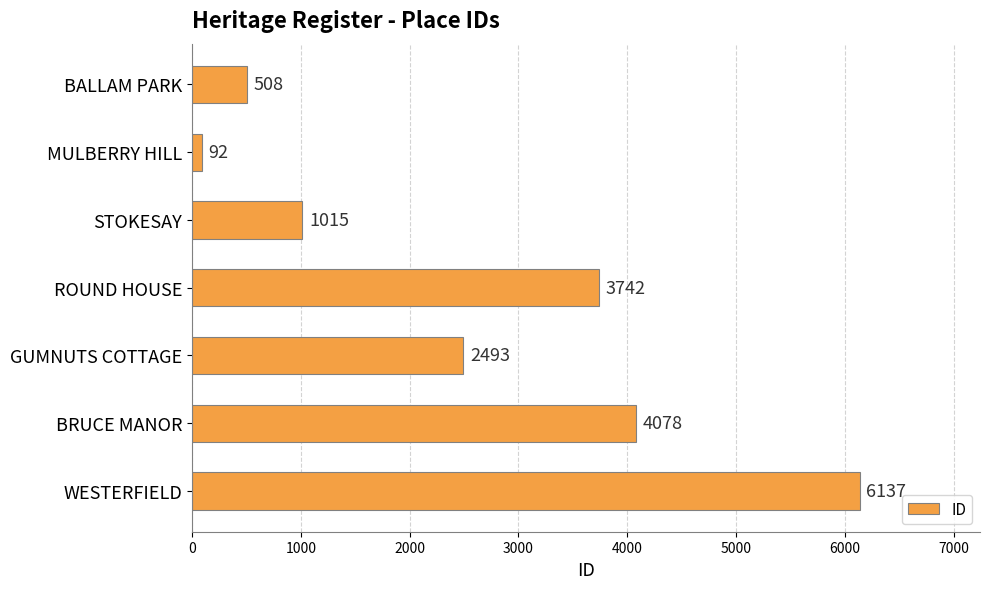

Count the number of categories in the chart.

7